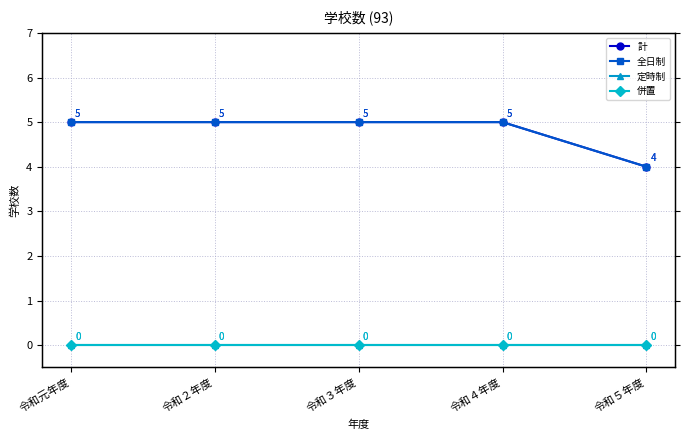

True or false: 併置 has more than 2 interior local peaks.

False